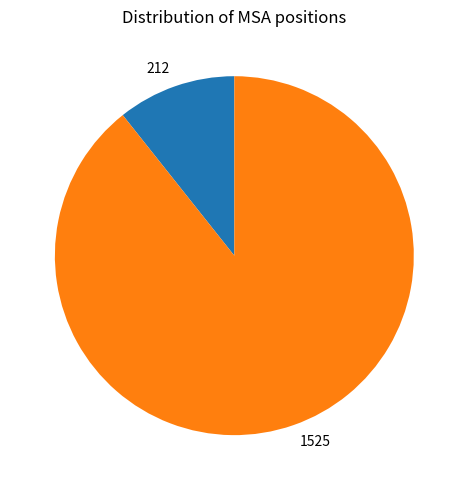

Which slice is the smallest?

212